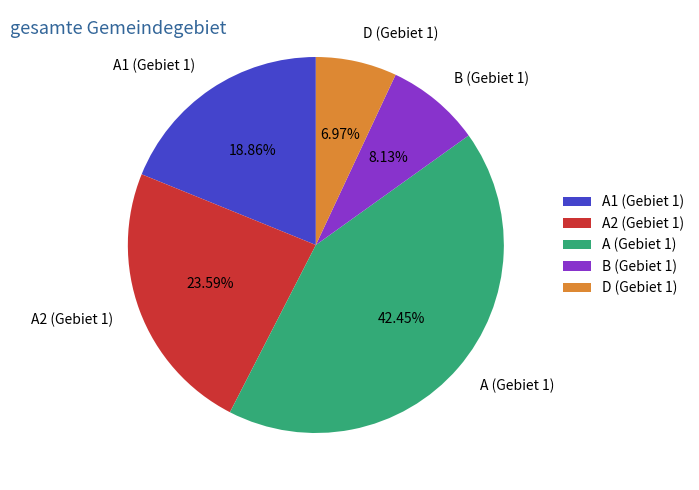

Does any single category account for the majority?

No